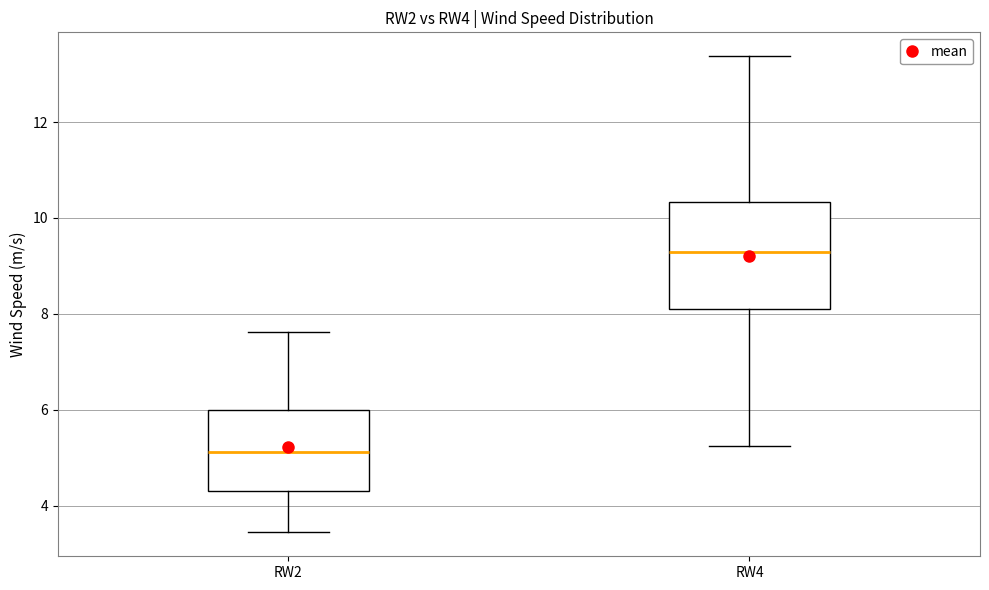

Reading left to right, read every box against the y-axis: the position of its median line, the range the box covers, and the ends of its whiskers. The values are not printed on the chart, so give them approximately, as read against the axis.

RW2: median 5.2, box 4.4 to 6.0, whiskers 3.4 to 7.6
RW4: median 9.2, box 8.0 to 10.4, whiskers 5.2 to 13.4